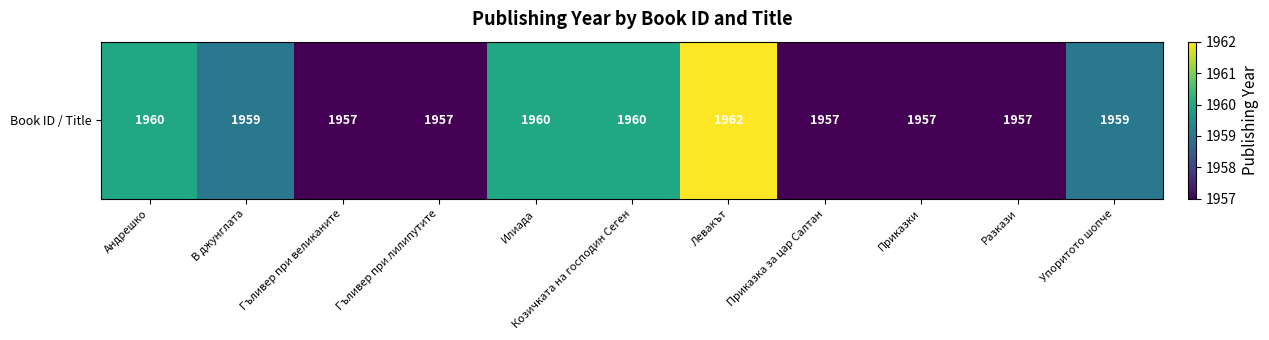

Rank the categories by value from highest to lowest.

Левакът, Андрешко, Илиада, Козичката на господин Сеген, В джунглата, Упоритото шопче, Гъливер при великаните, Гъливер при лилипутите, Приказка за цар Салтан, Приказки, Разкази